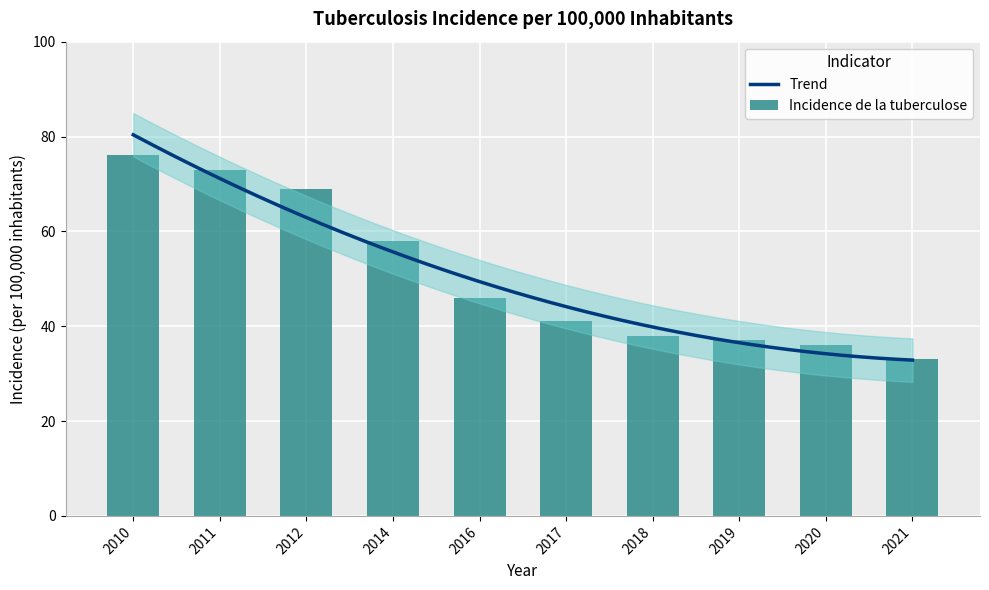

At which label does the data first exceed 46?

2010